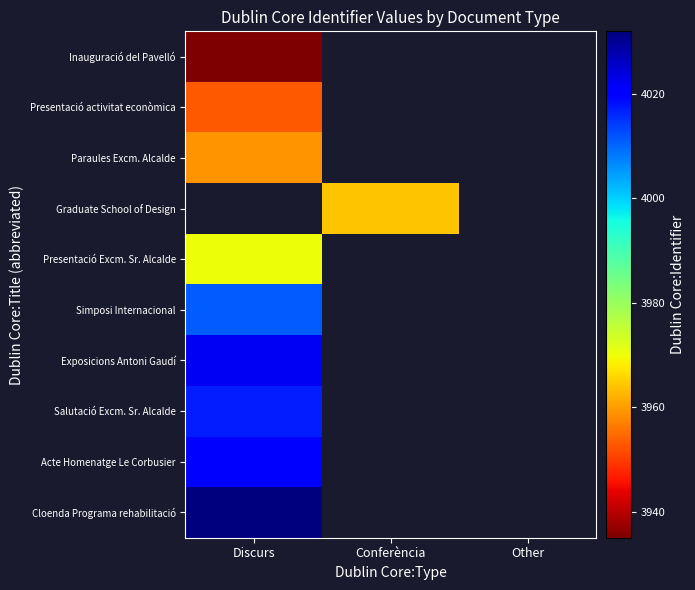

List the labels in order of Exposicions Antoni Gaudí value, largest first.

Discurs, Conferència, Other